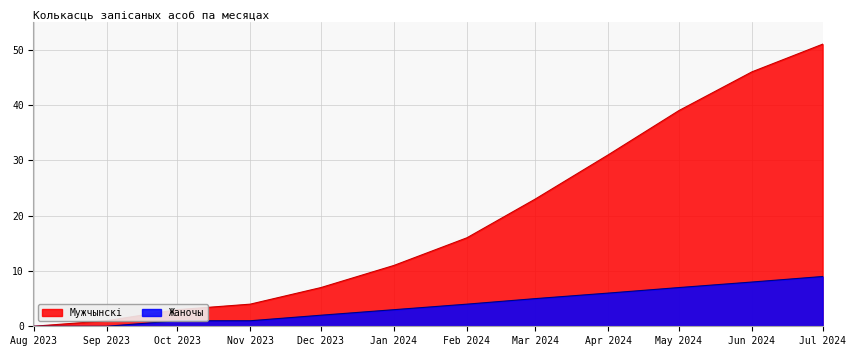

Which series has the largest range (max minus min)?

Мужчынскі